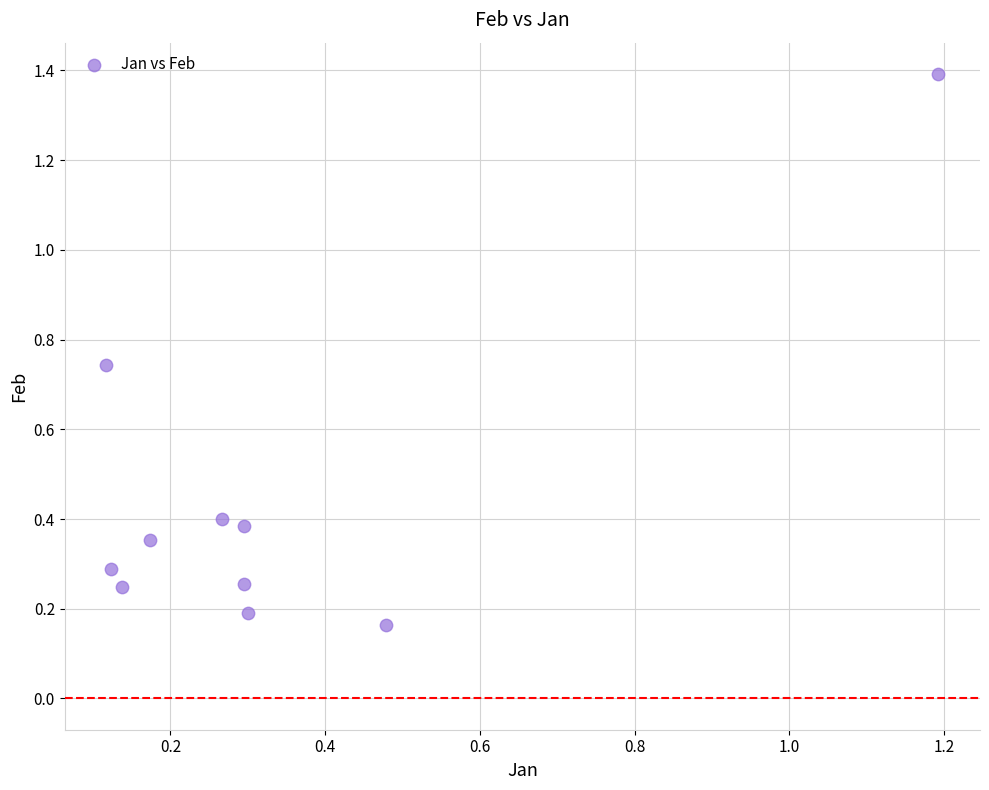

What is the range of Y values (max minus min)?

1.2